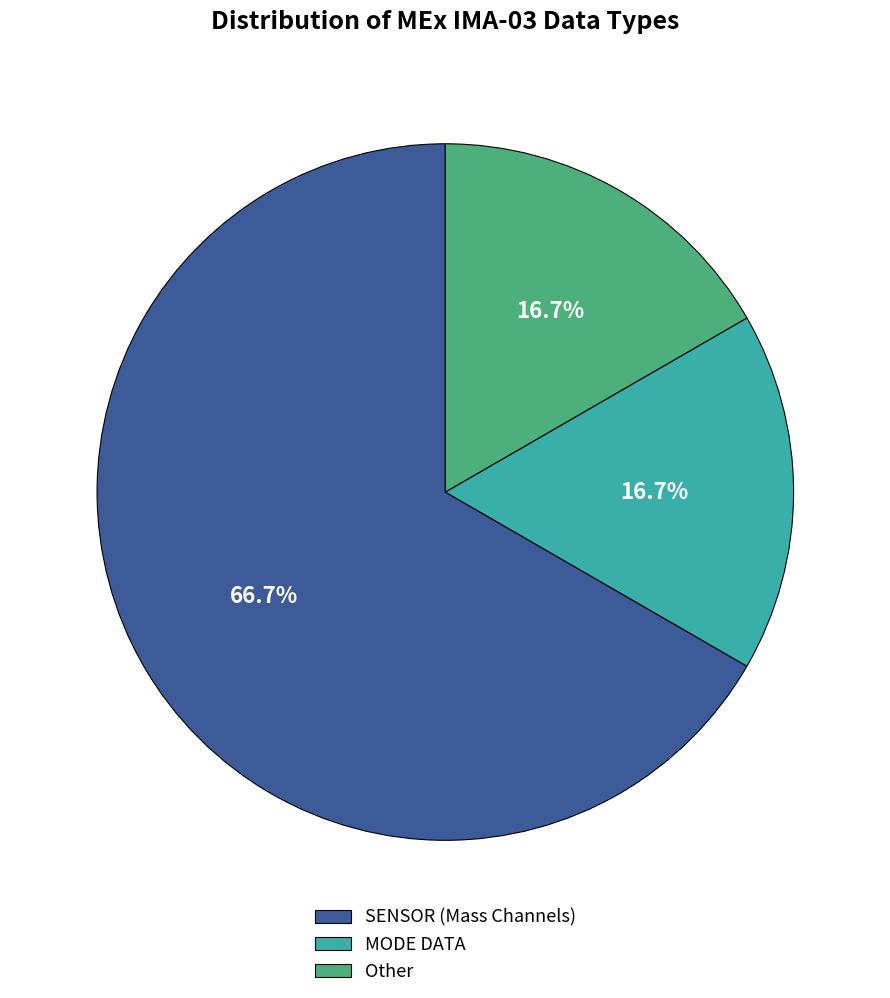

Approximately how many times larger is the value at SENSOR (Mass Channels) compared to Other?

4.0